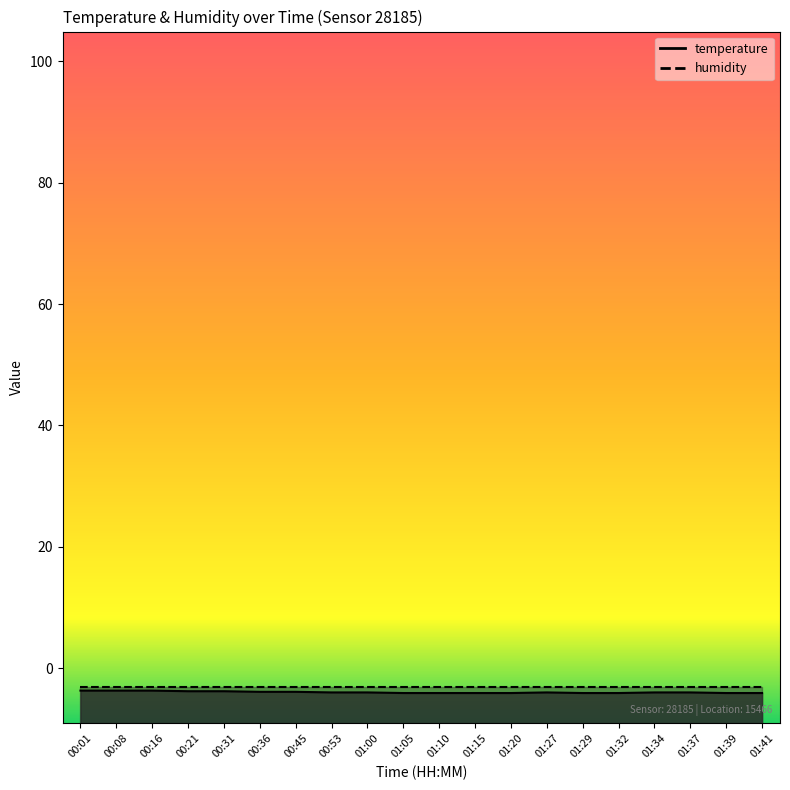

Is it true that the value at 01:32 is -4.1?

True